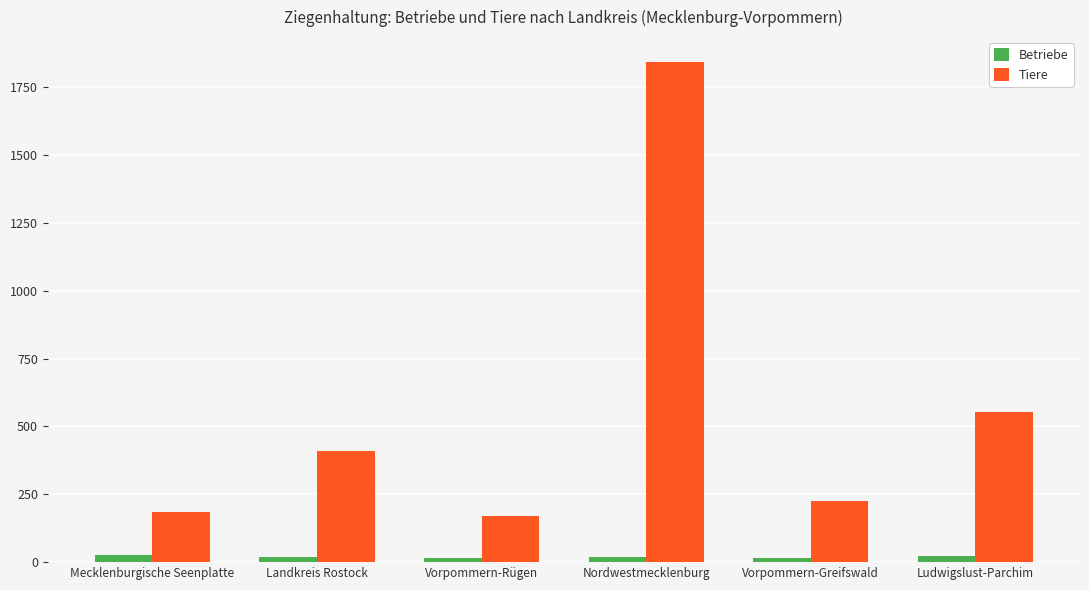

At Vorpommern-Greifswald, list the series in order from largest to smallest.

Tiere, Betriebe